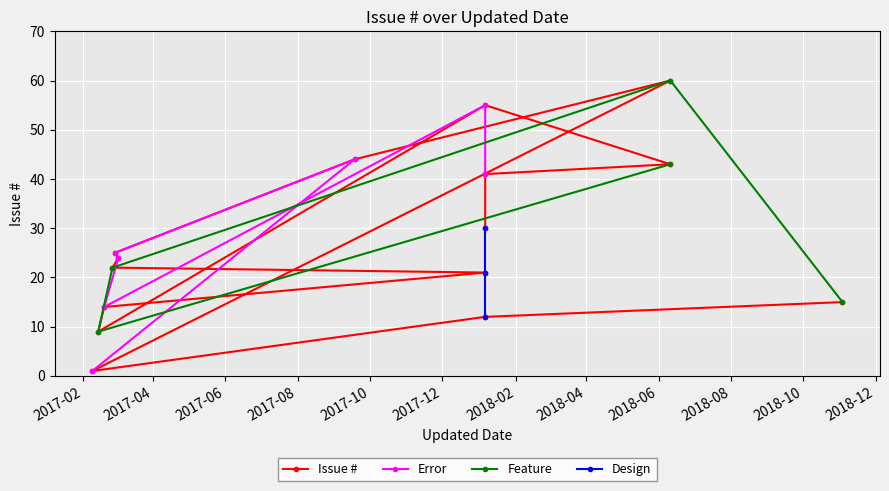

What is the sum of the values at 2018-01-06 and 2018-01-06?

85